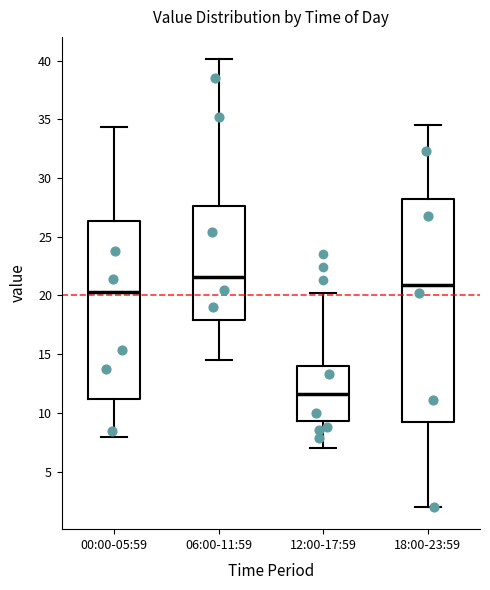

Where is the upper edge of the box for 18:00-23:59 on the y-axis? The values are not printed on the chart, so give them approximately, as read against the axis.

28.5